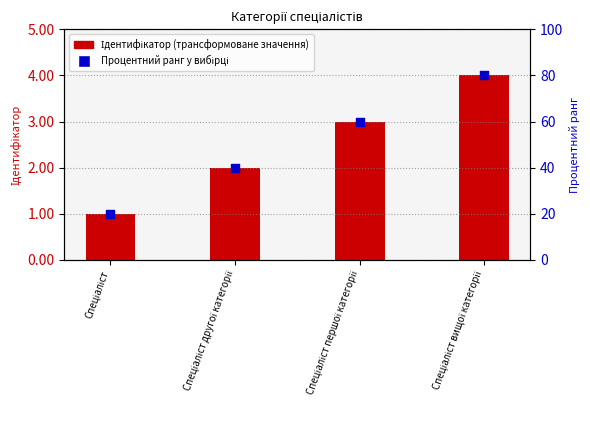

What are all the series names shown in the legend?

Ідентифікатор (трансформоване значення), Процентний ранг у вибірці